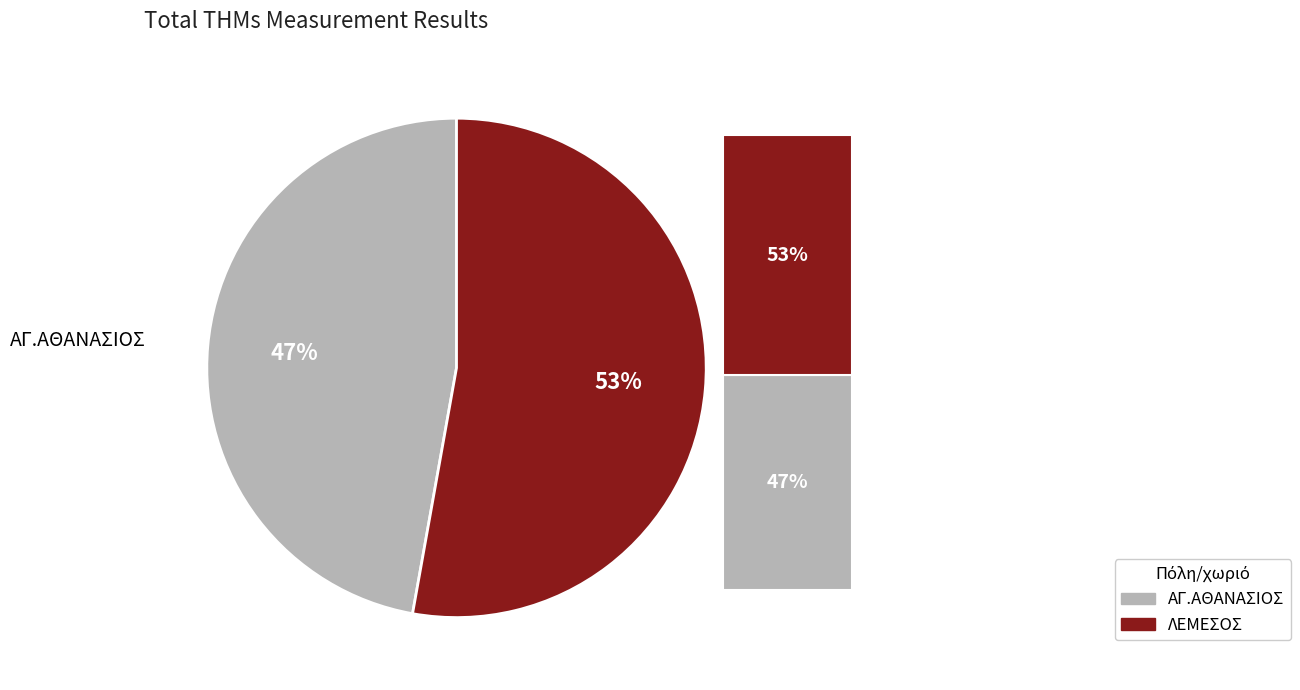

Which has a higher value, ΛΕΜΕΣΟΣ or ΑΓ.ΑΘΑΝΑΣΙΟΣ?

ΛΕΜΕΣΟΣ